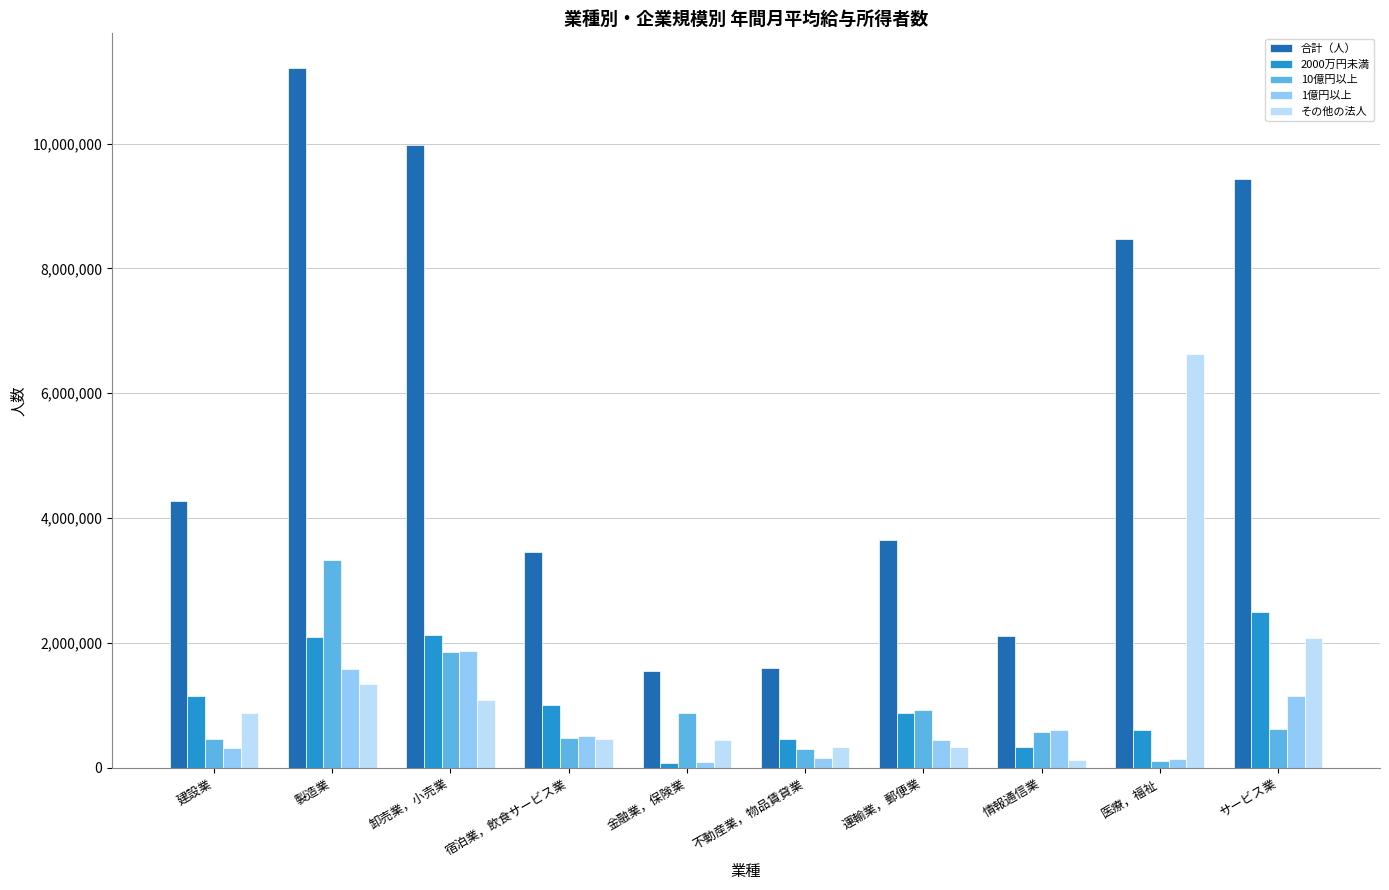

What is the label of the 6th bar from the left?

不動産業，物品賃貸業